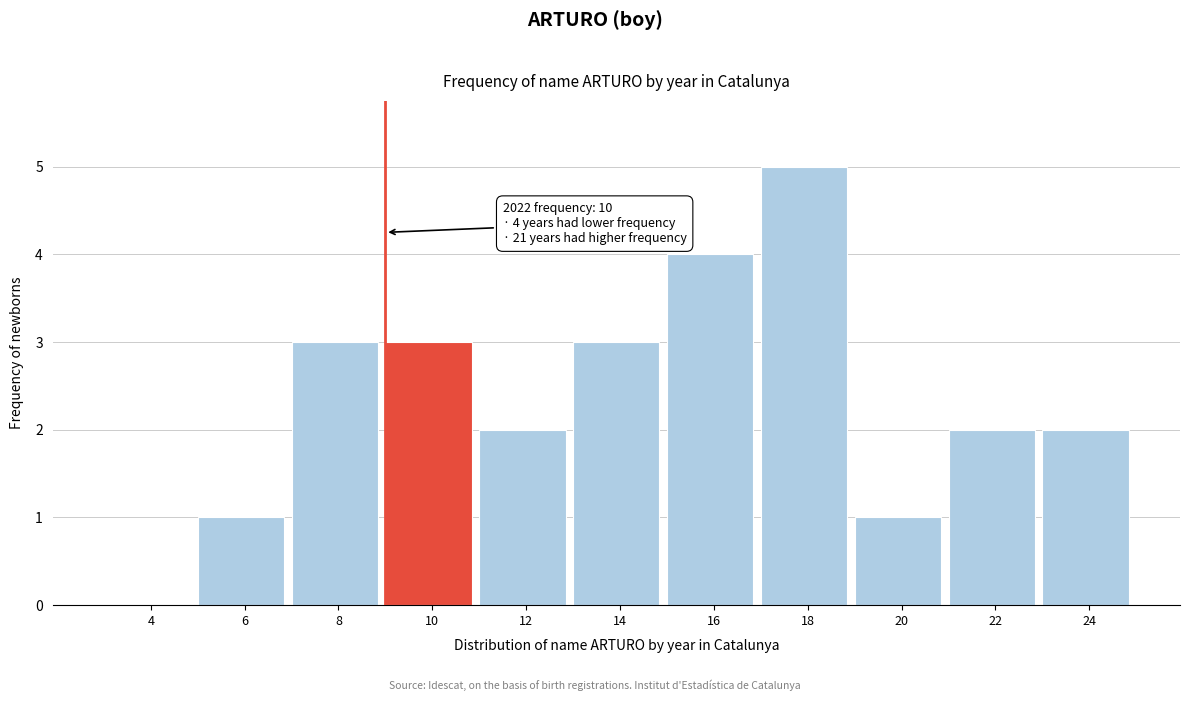

Reading right to left, extract all data points from this chart.

24=2	22=2	20=1	18=5	16=4	14=3	12=2	10=3	8=3	6=1	4=0